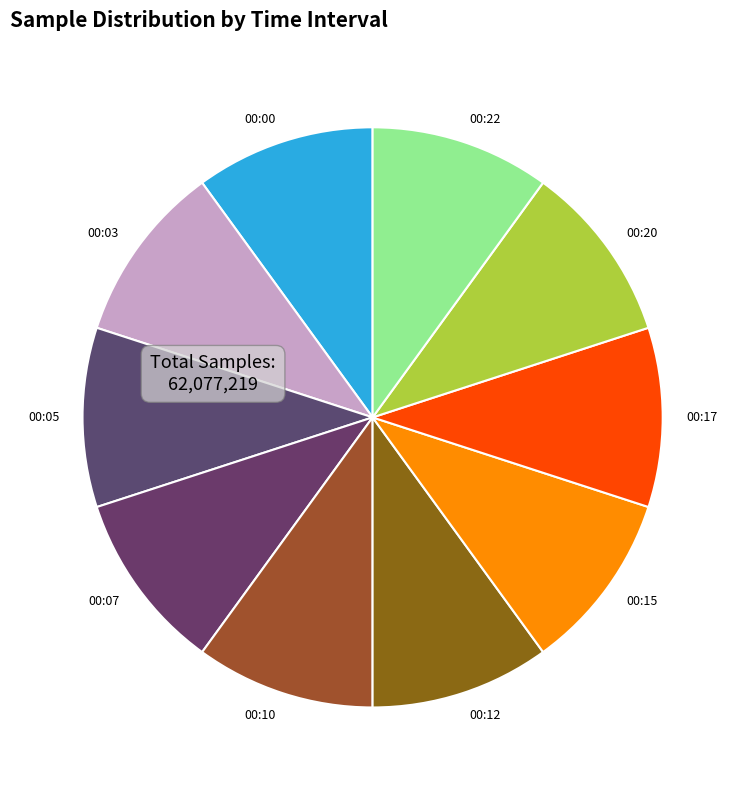

Do 00:22 and 00:10 together represent more than half of the pie?

No